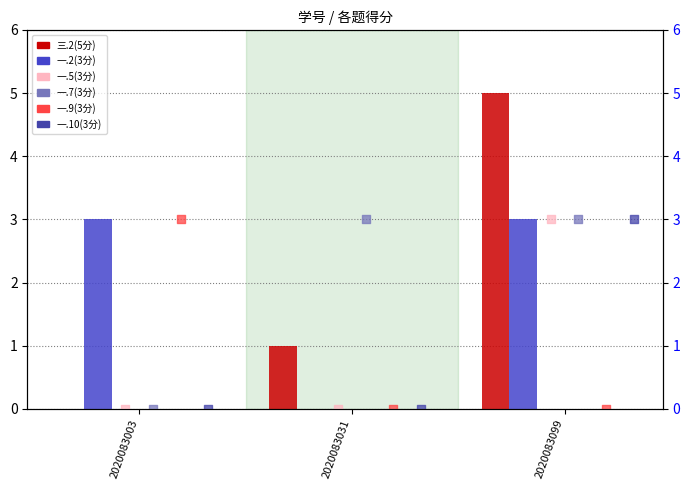

Which series contains the lowest Y value?

三.2(5分)